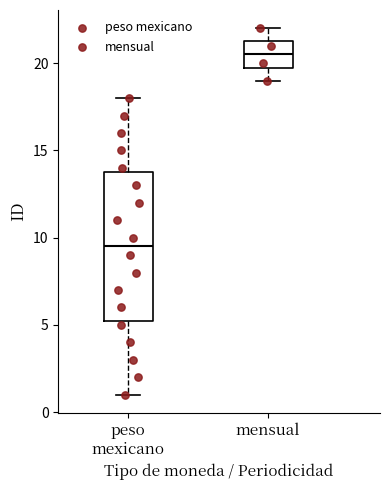

Which box's median line is the highest?

mensual